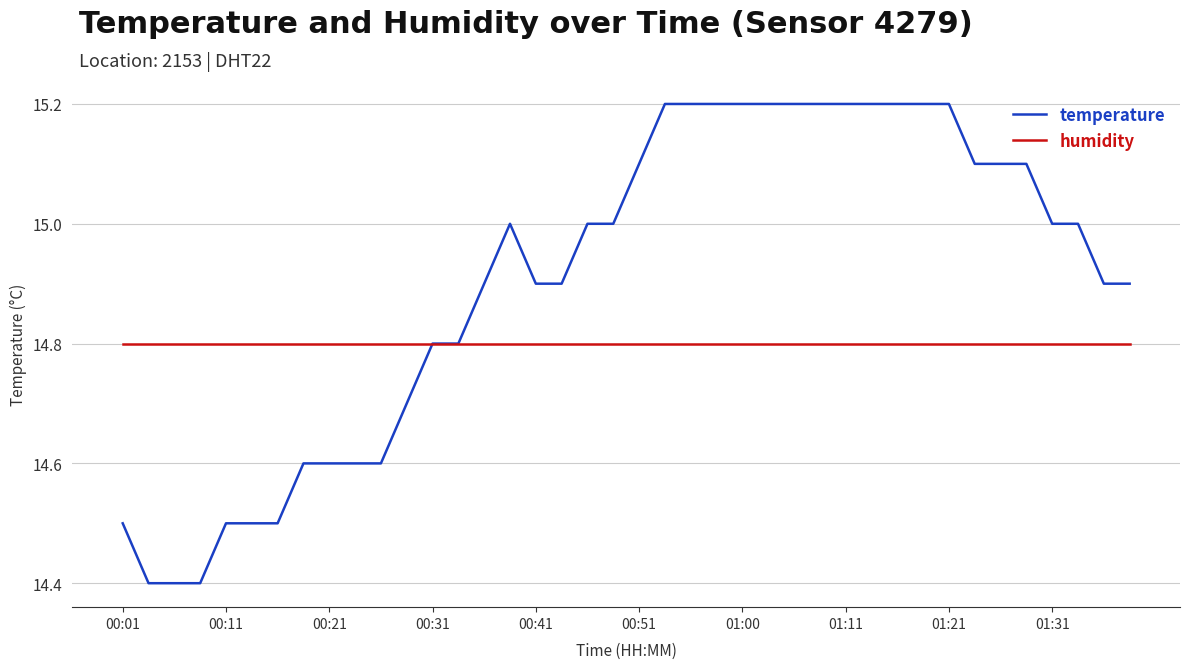

List the series in order of their overall mean, lowest first.

humidity, temperature